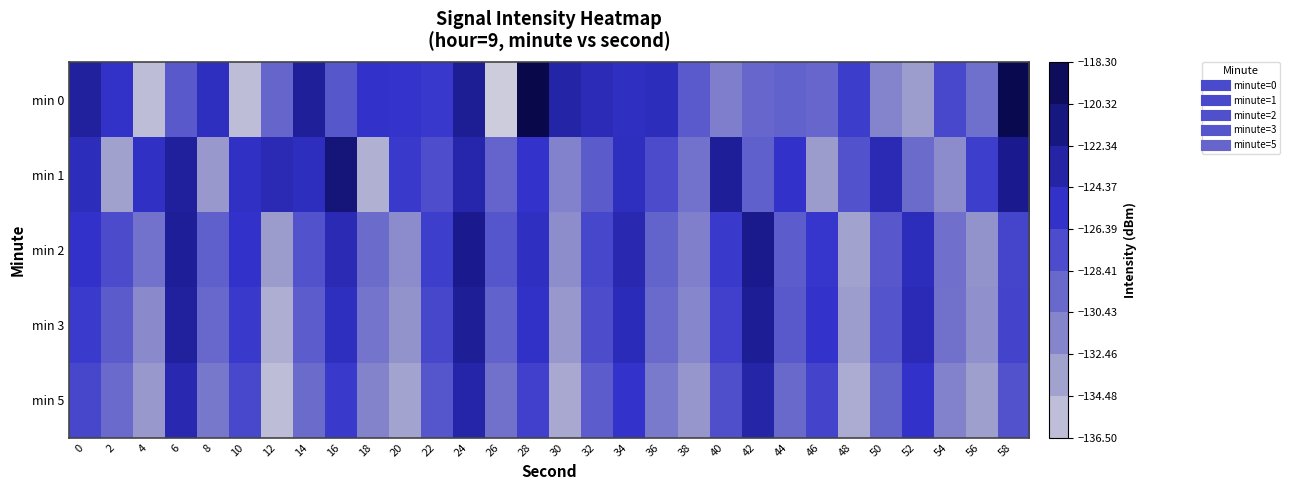

How many categories are shown in the chart?

30